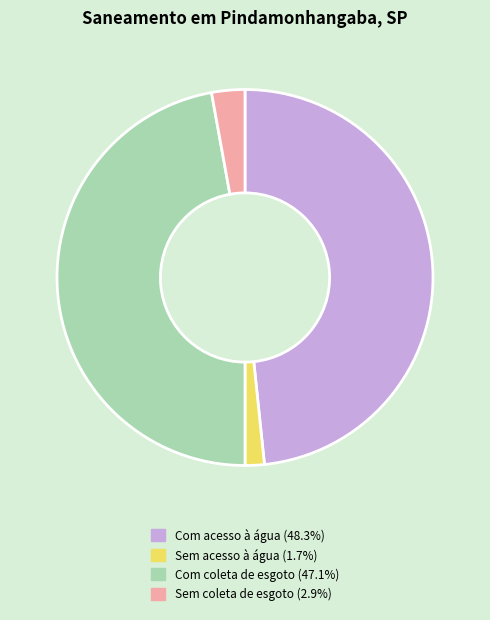

Does any single category account for the majority?

No